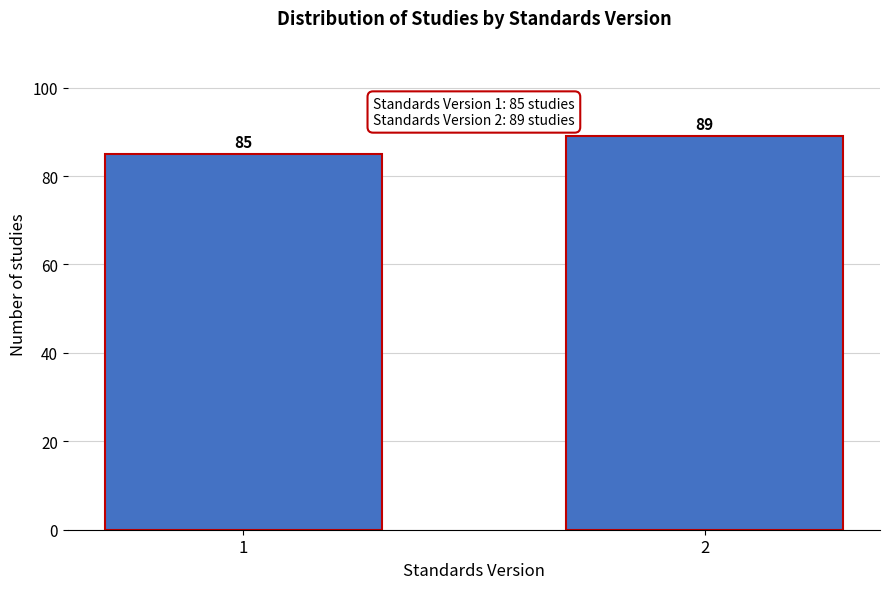

Reading left to right, transcribe all the data shown in this chart.

85	89